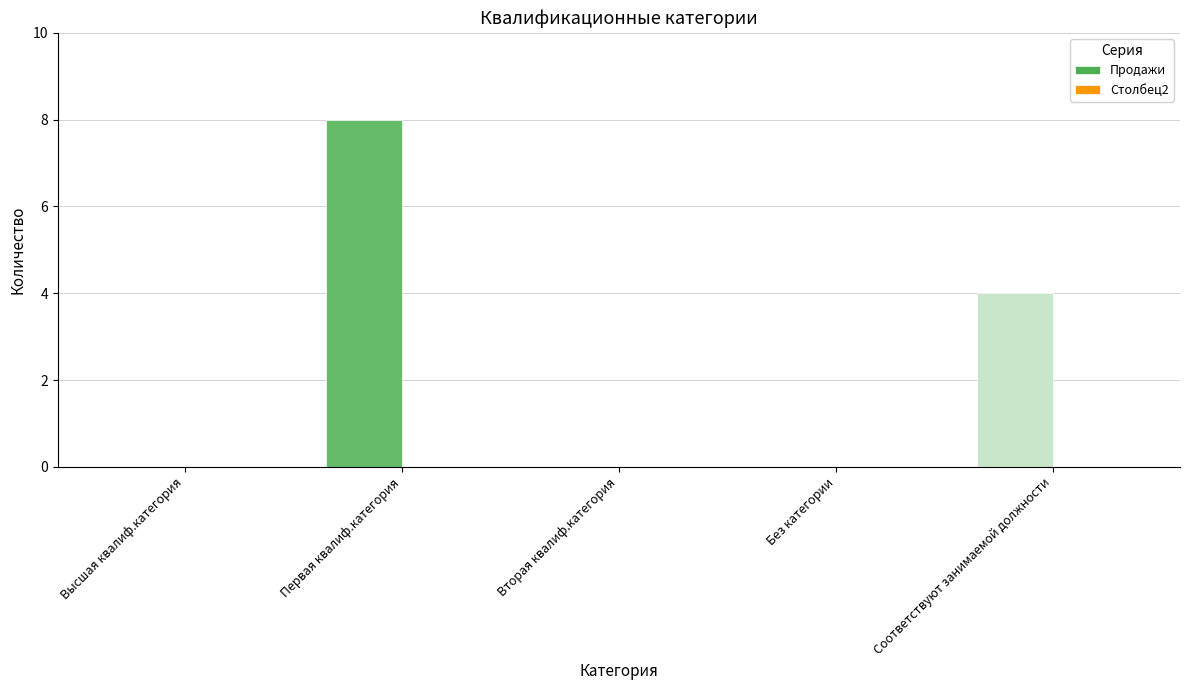

Is it true that Столбец2 equals 0 at Вторая квалиф.категория?

True